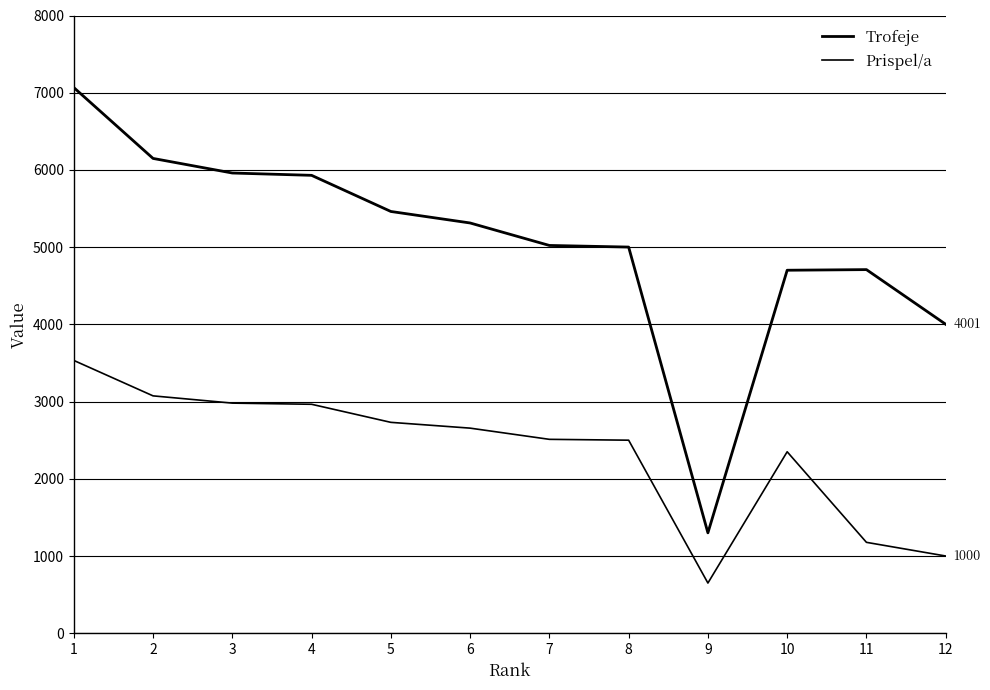

Where does the Prispel/a series first go above 2656?

1